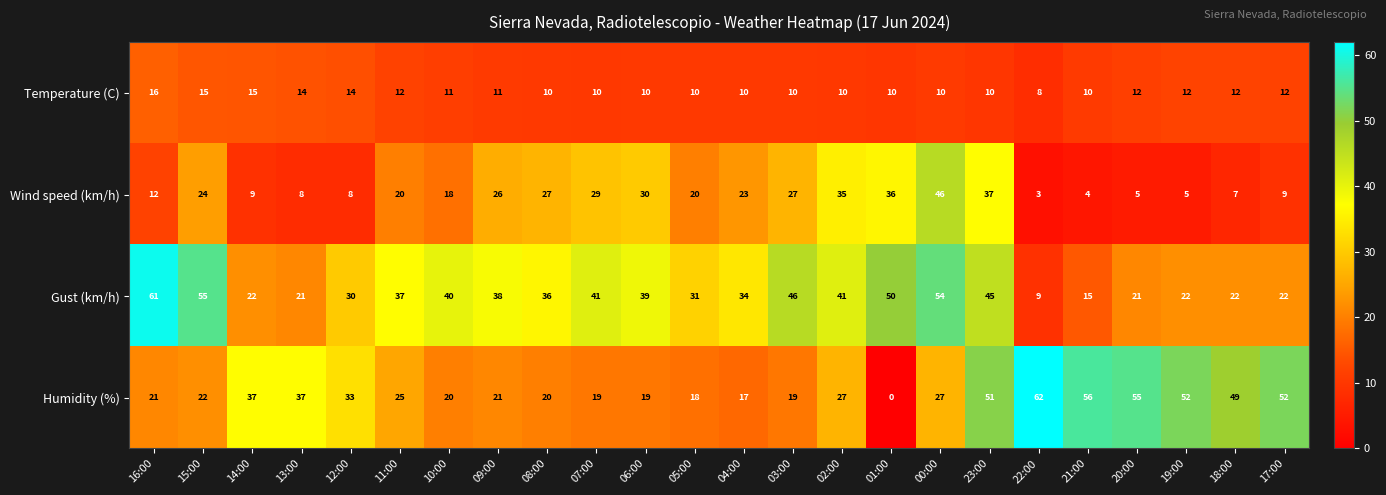

List the series in order of their peak value, highest first.

Humidity (%), Gust (km/h), Wind speed (km/h), Temperature (C)